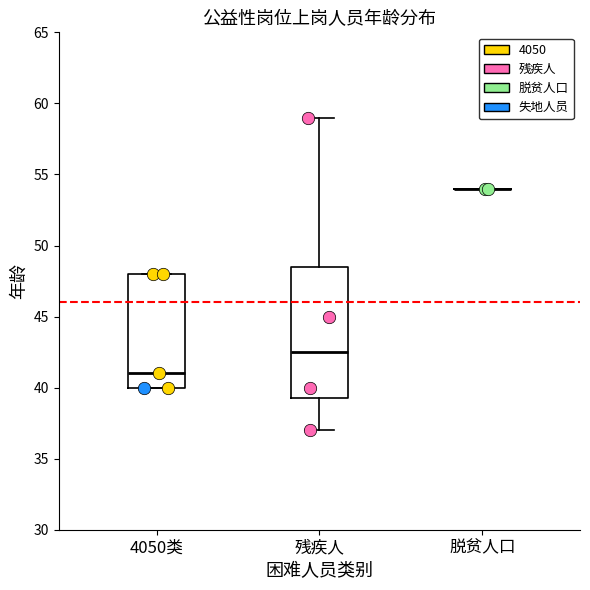

Which series contains the lowest Y value?

残疾人